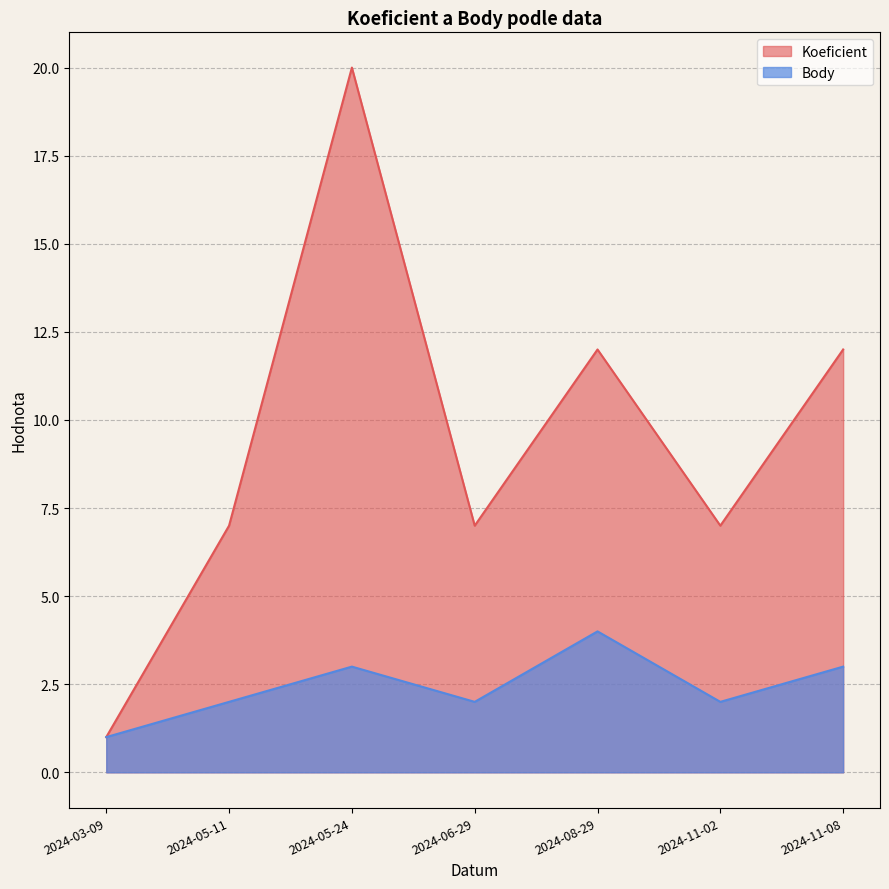

The Body series shows 1 at 2024-05-11. True or false?

False